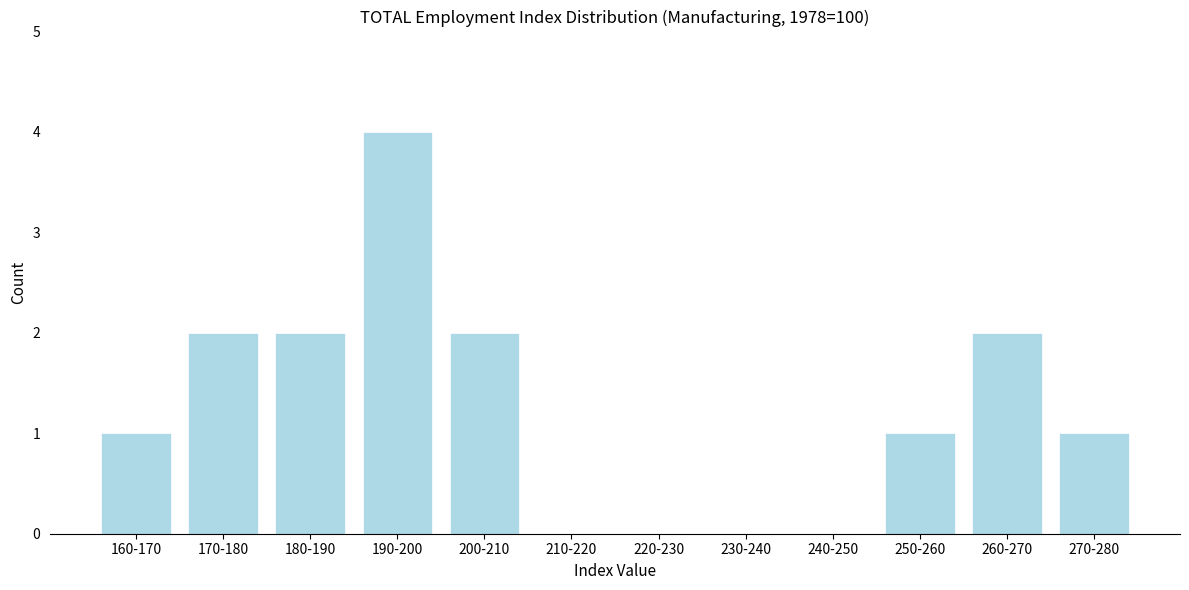

Reading left to right, transcribe all the data shown in this chart.

160-170=1	170-180=2	180-190=2	190-200=4	200-210=2	210-220=0	220-230=0	230-240=0	240-250=0	250-260=1	260-270=2	270-280=1